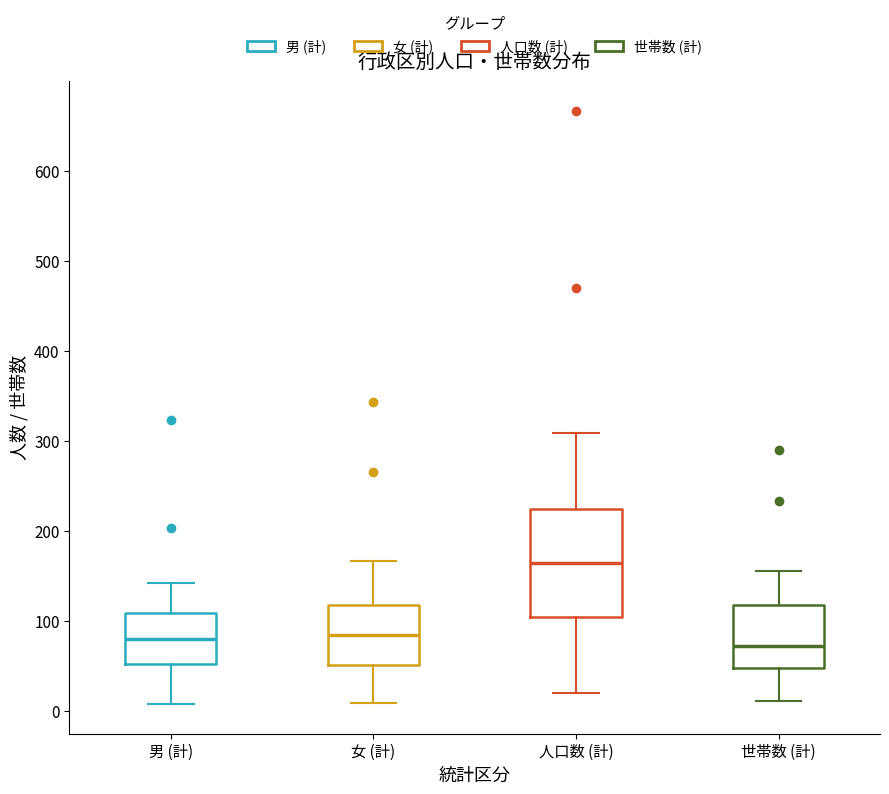

Where is the lower edge of the box for 人口数 (計) on the y-axis? The values are not printed on the chart, so give them approximately, as read against the axis.

100